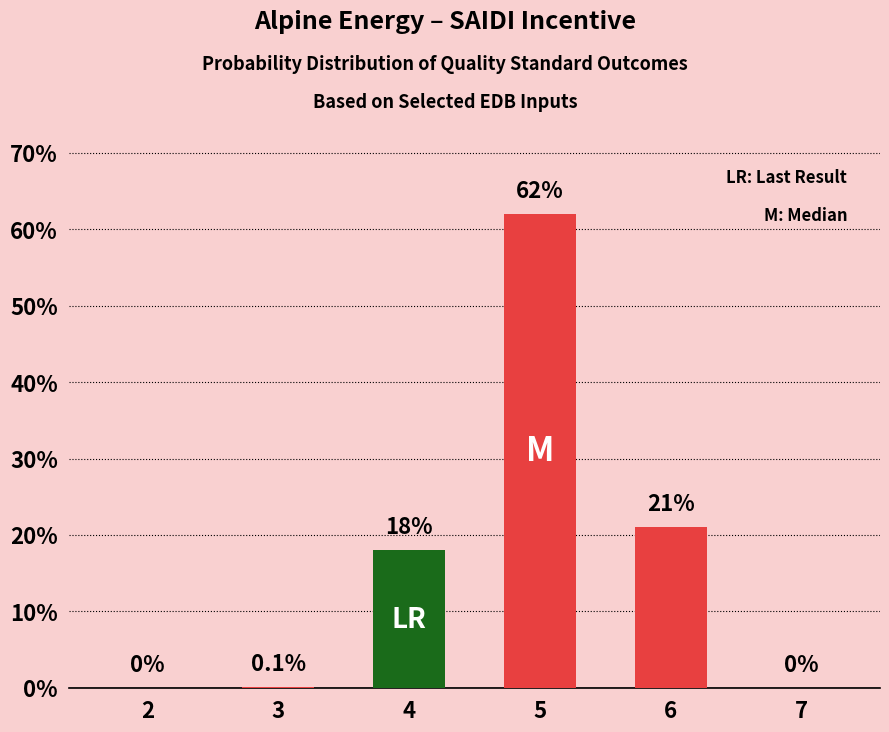

What is the difference between the values at 6 and 4?

3.0